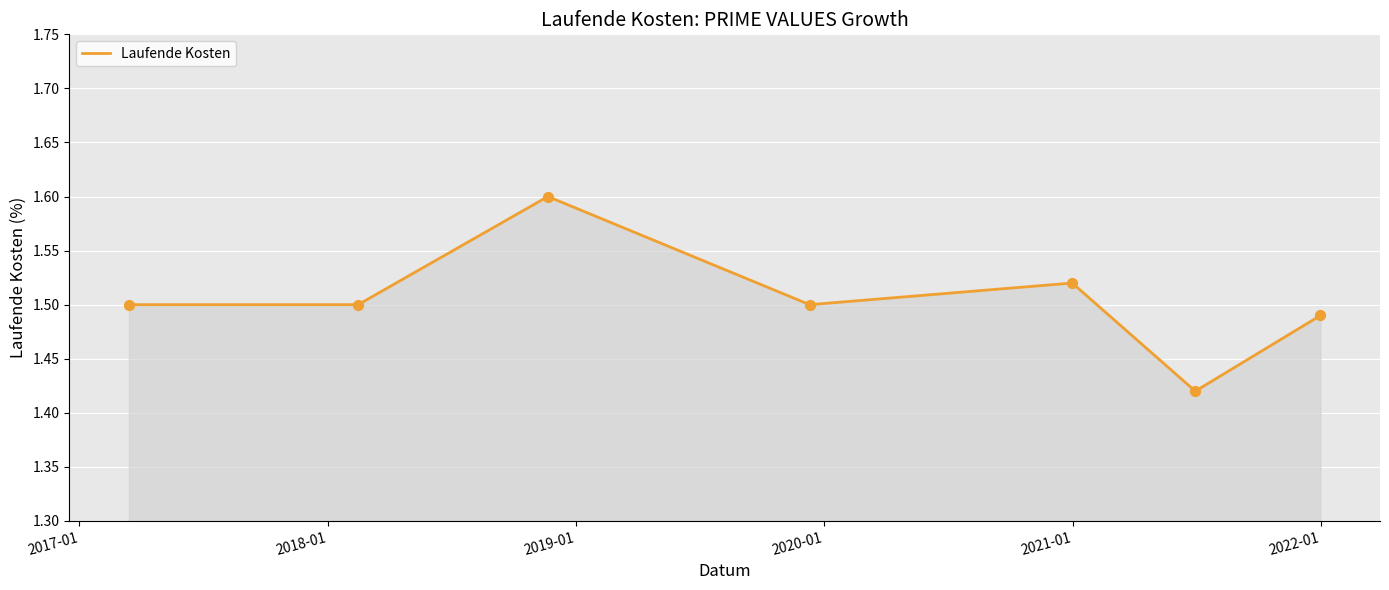

True or false: the data has more than 0 interior local peaks.

True